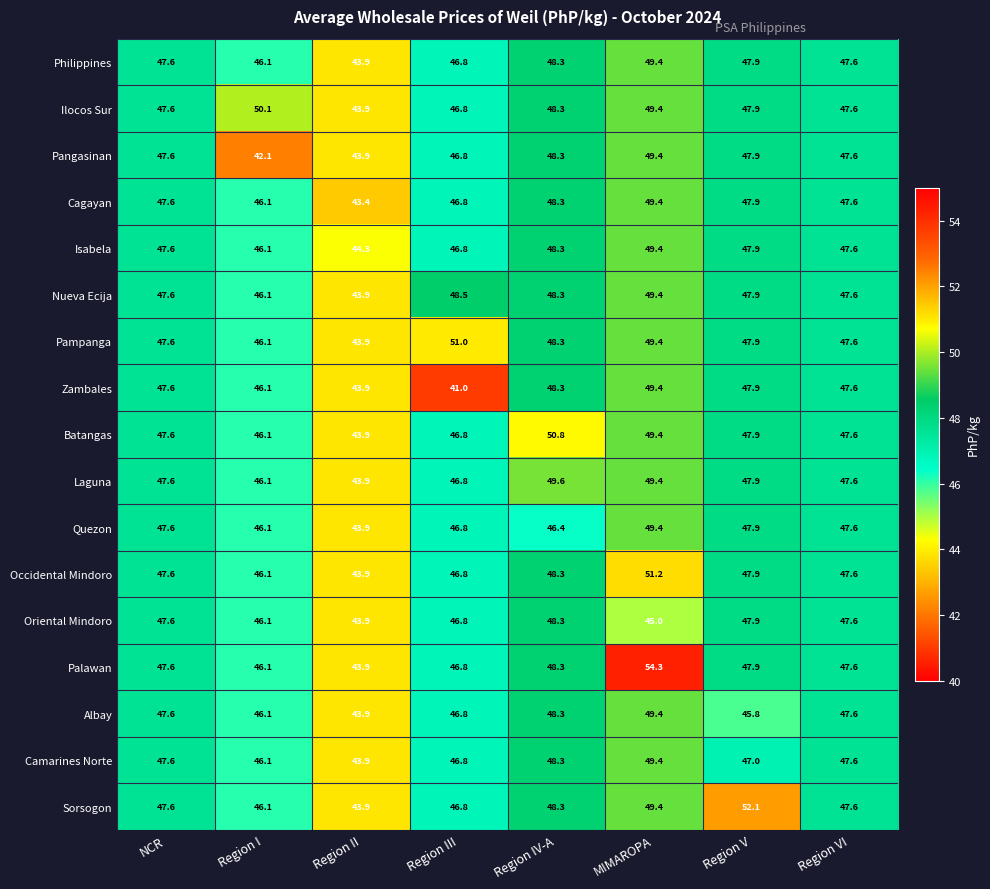

What is the minimum value for Palawan?

43.9